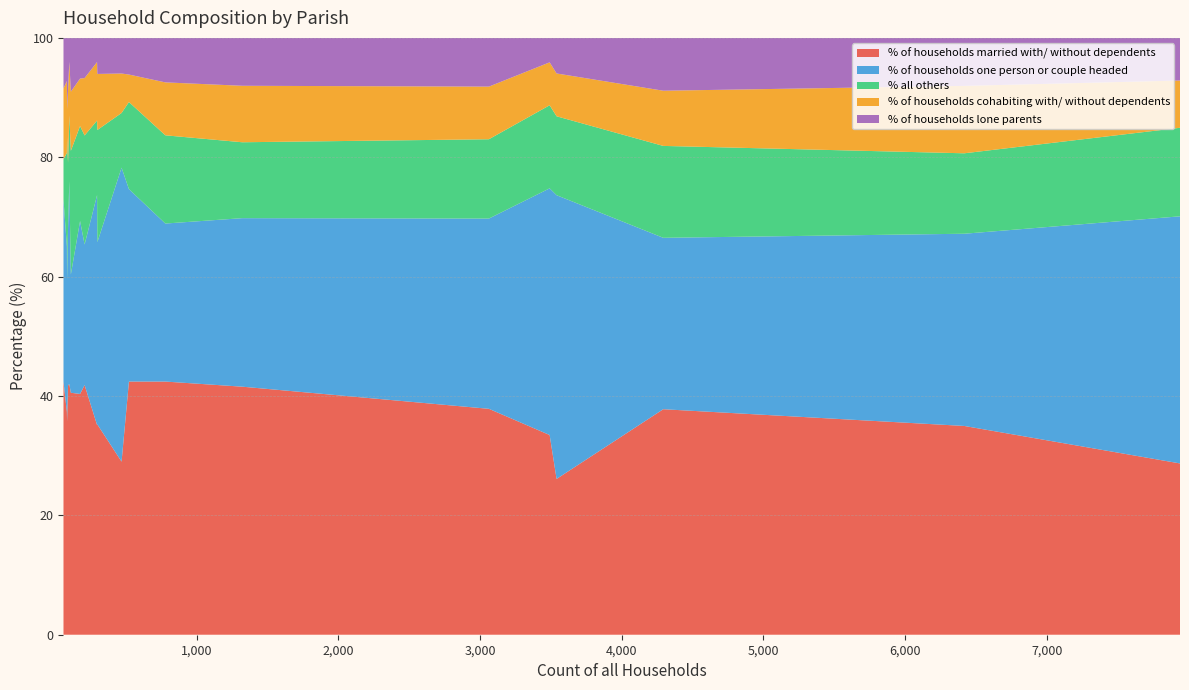

What is the minimum value for % of households married with/ without dependents?

26.1